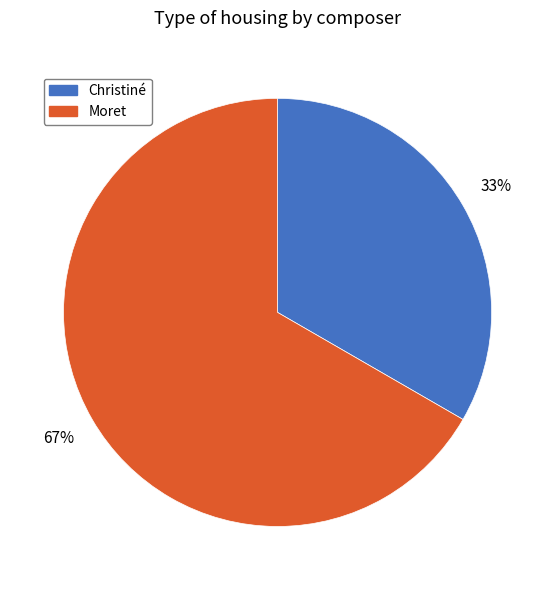

What percentage is the Moret slice, to the nearest percent?

67%